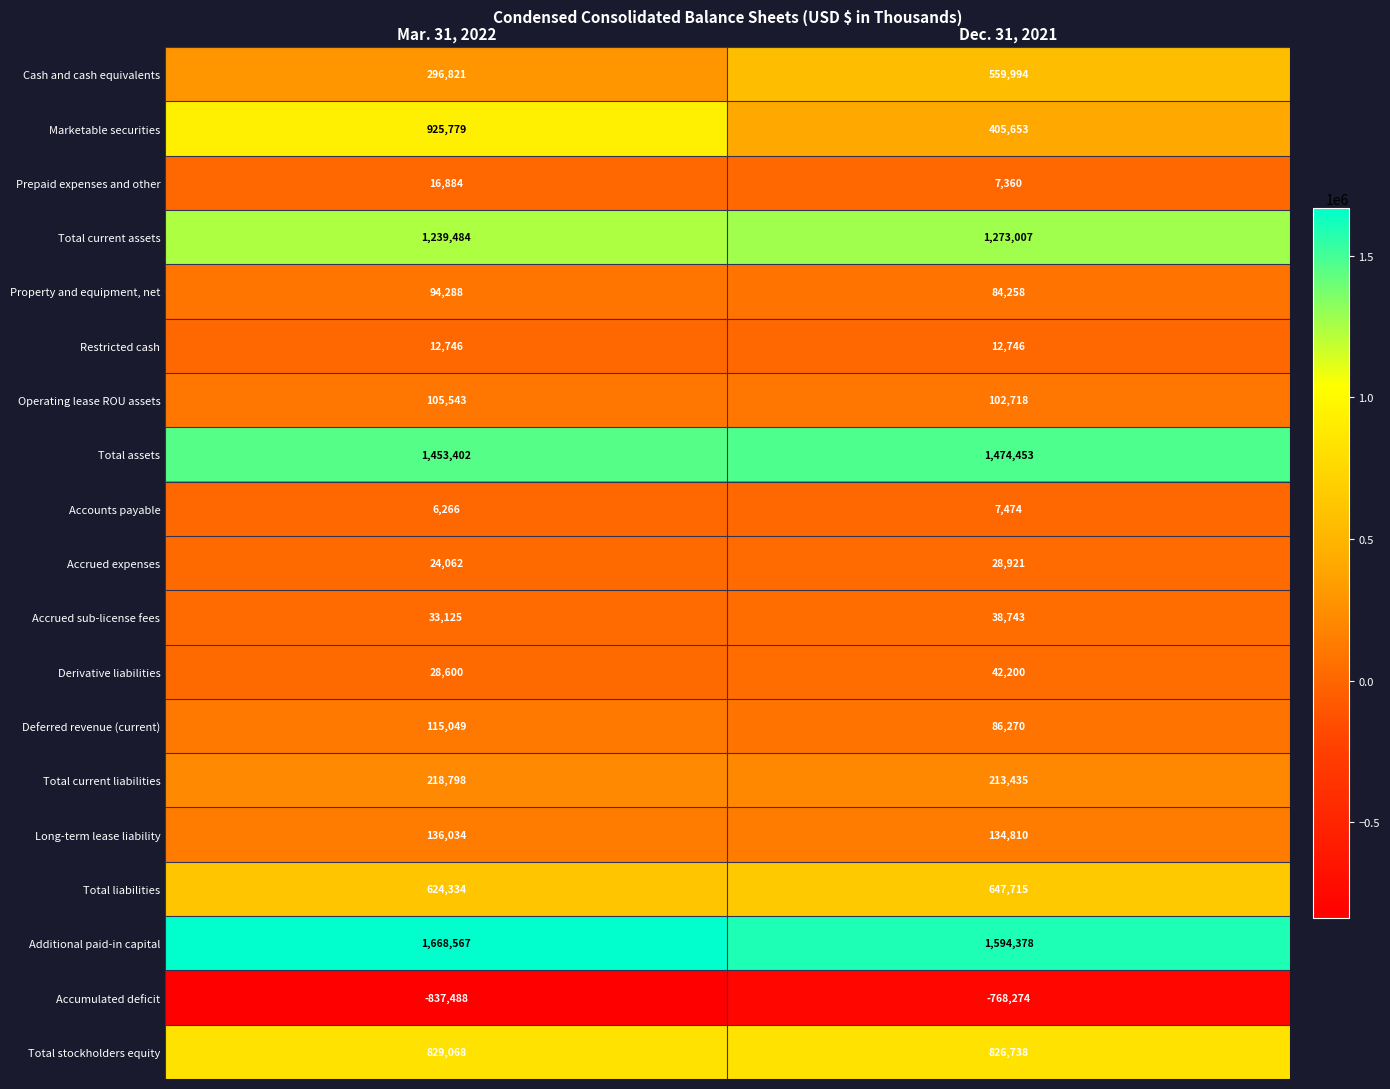

At which category is the sum across all series the highest?

Mar. 31, 2022